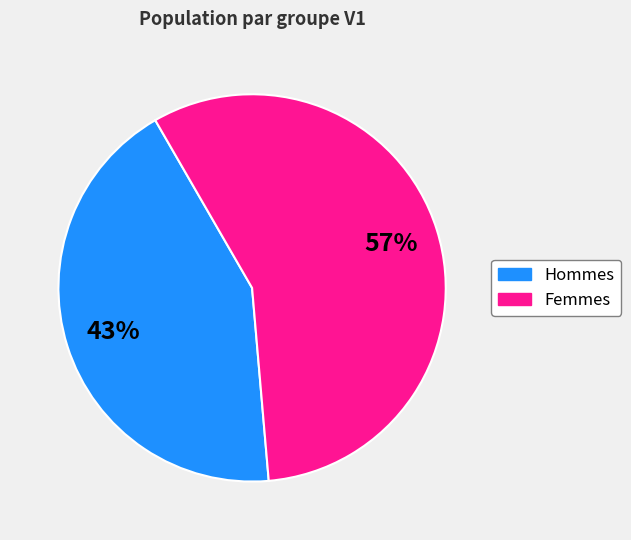

To the nearest percent, what is the difference between the largest and smallest slice percentages?

14%